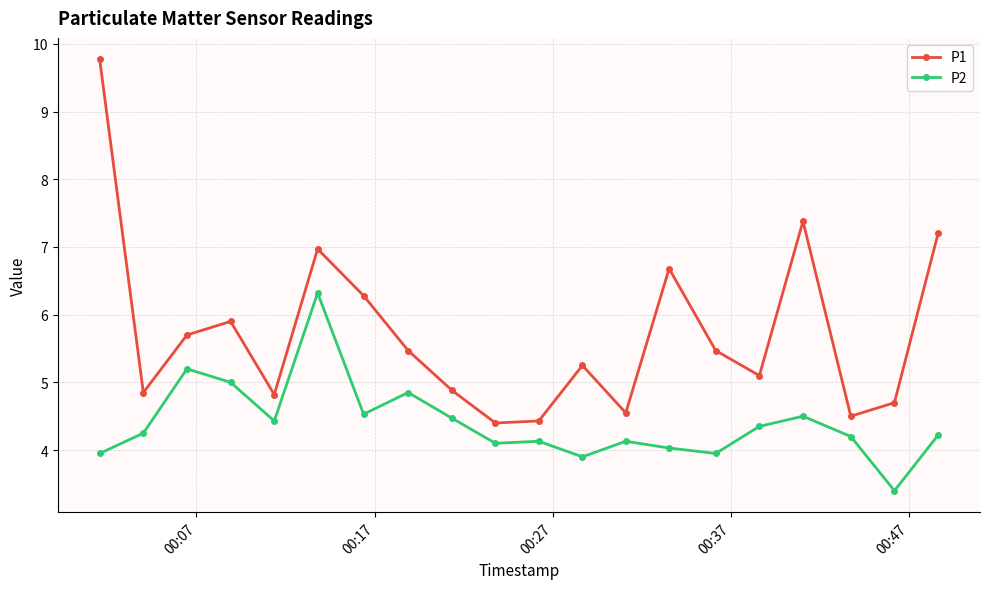

True or false: P1 and P2 cross at least once.

False